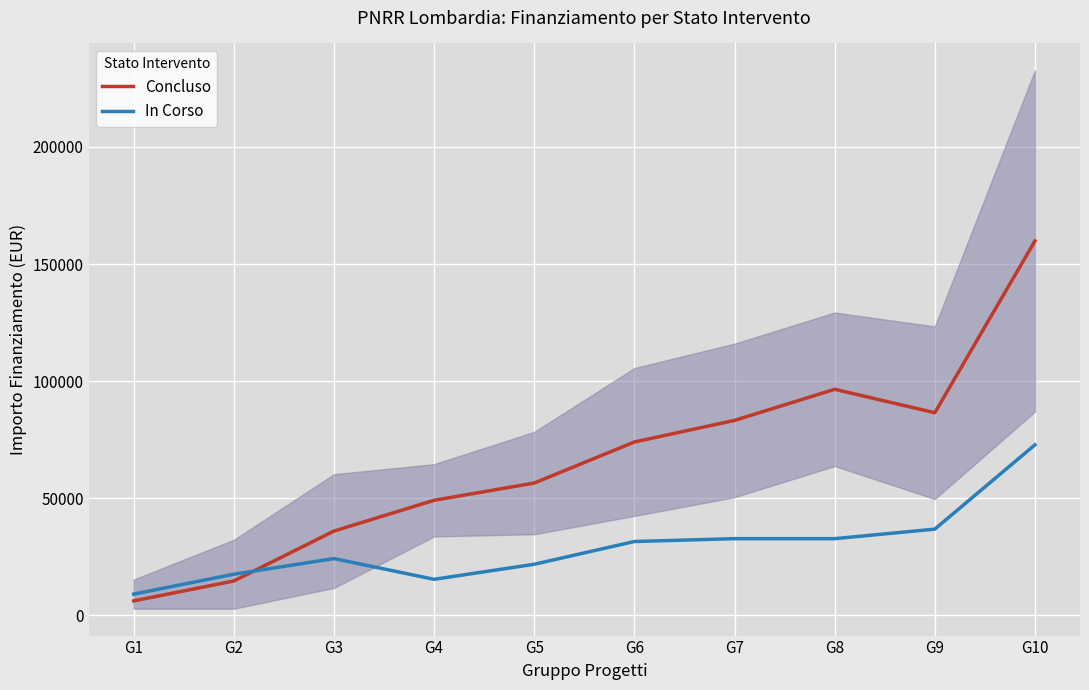

How many data points in In Corso are less than 31564?

5